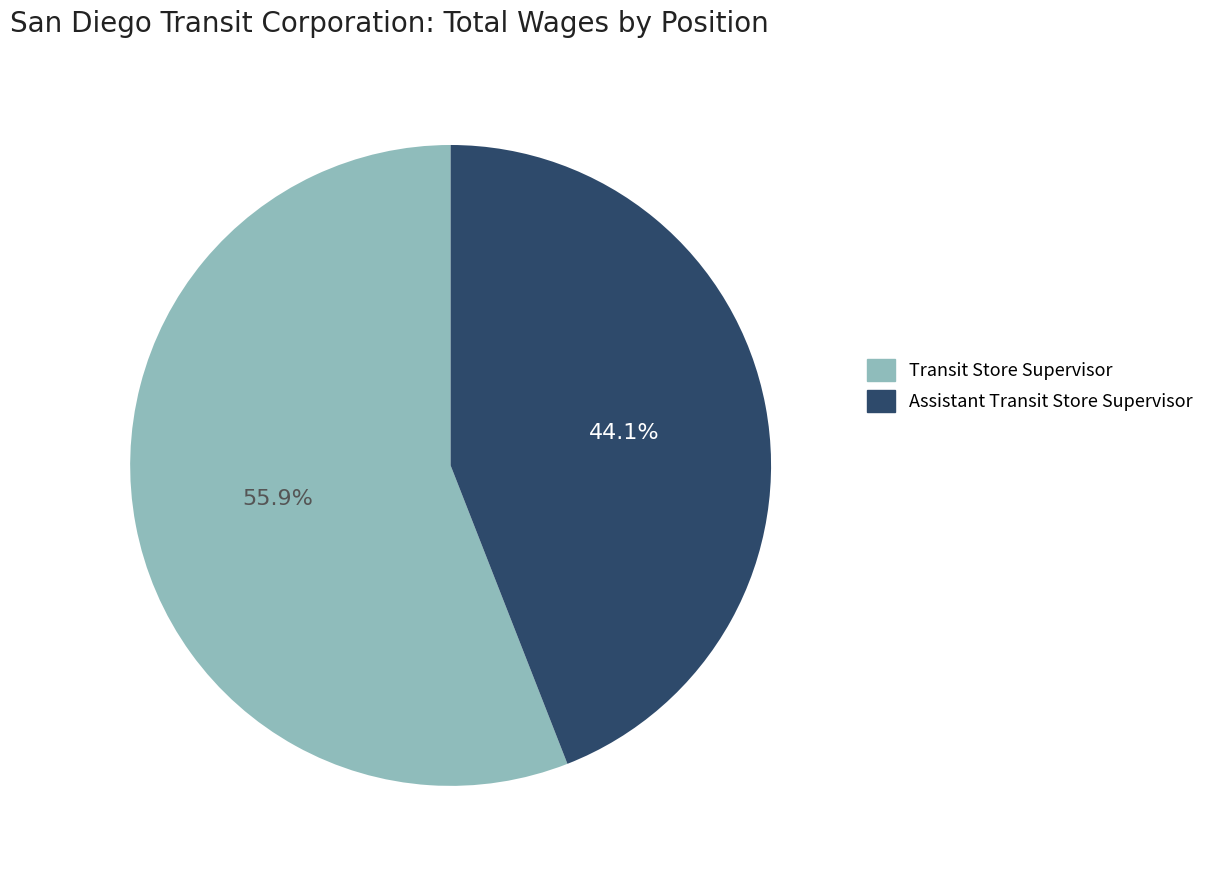

To the nearest percent, what percentage of the pie is Assistant Transit Store Supervisor?

44%